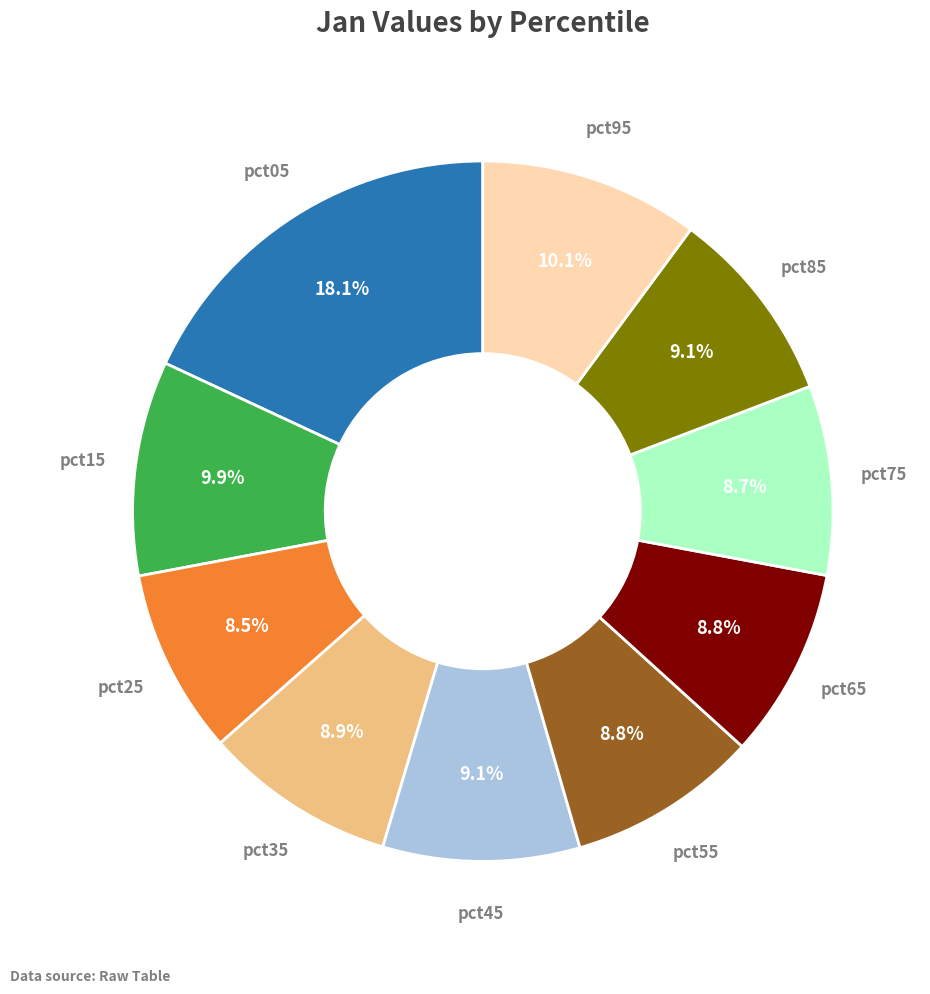

Is there any slice that represents more than half of the pie?

No